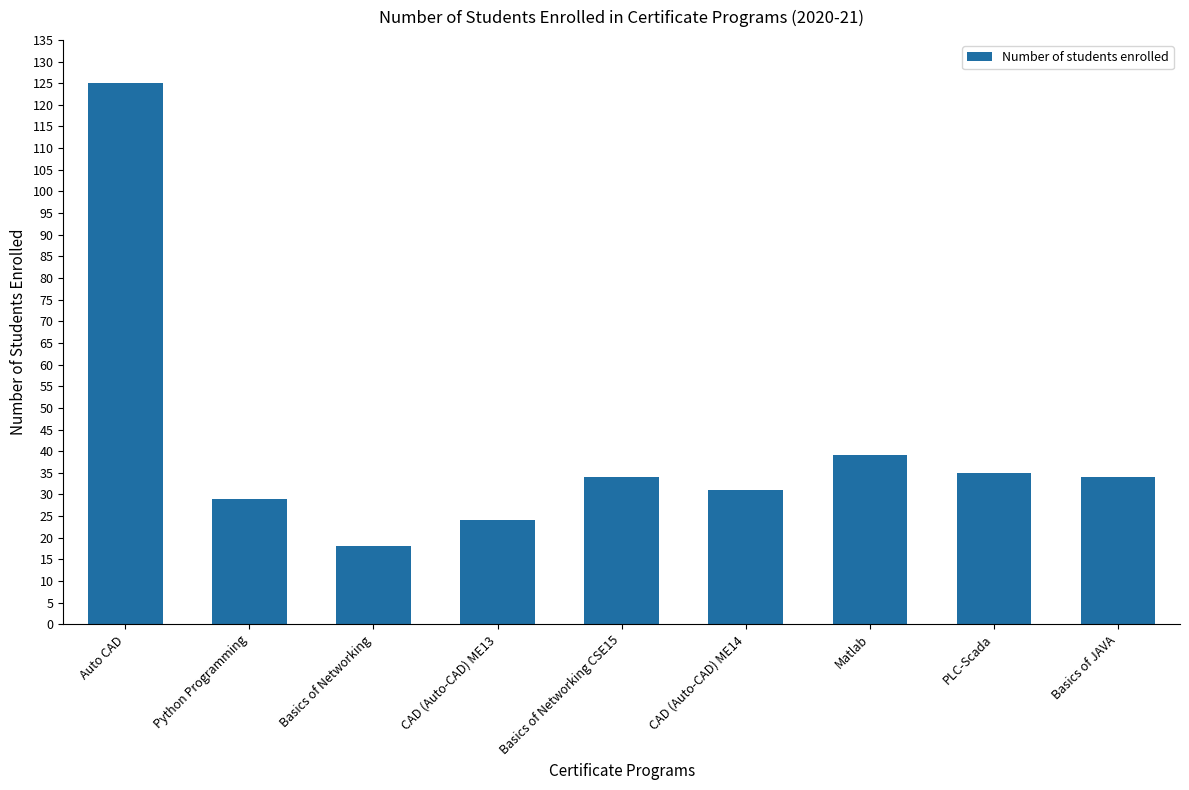

What is the change in value from Auto CAD to PLC-Scada?

-90